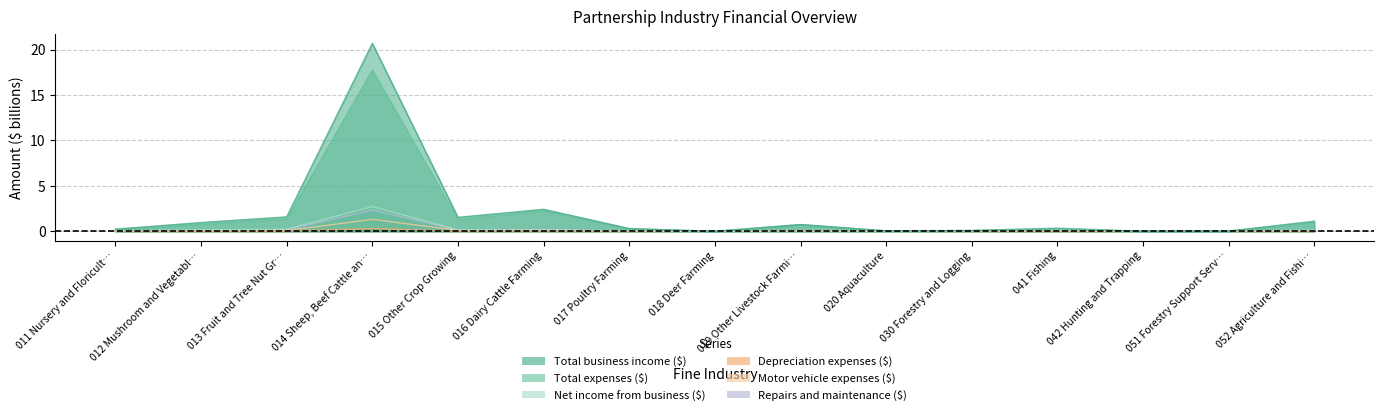

Between 042 Hunting and Trapping and 016 Dairy Cattle Farming, which is larger?

016 Dairy Cattle Farming